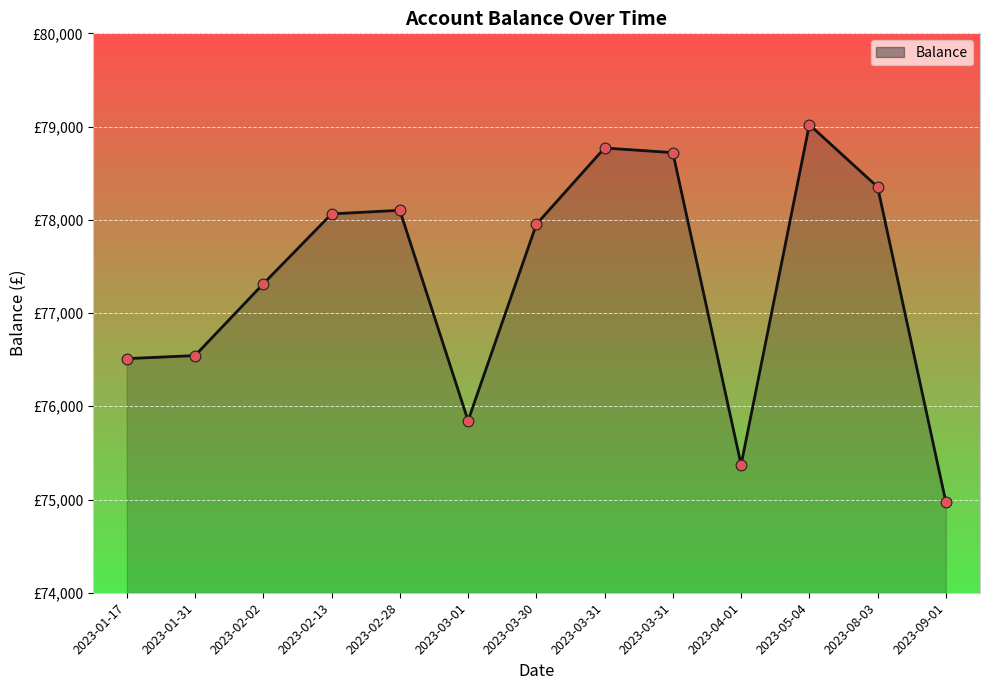

Which has a higher value, 2023-08-03 or 2023-05-04?

2023-05-04